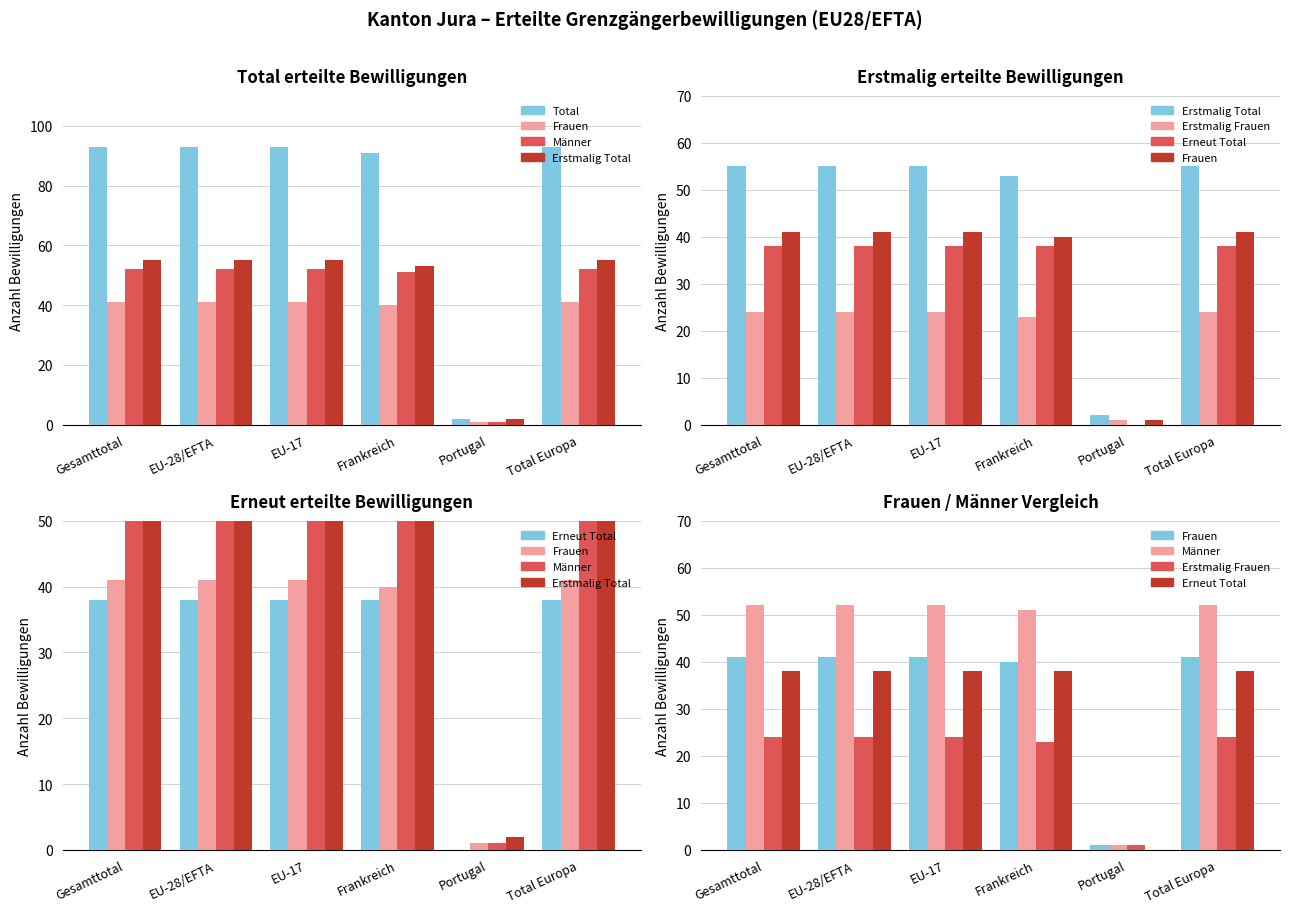

Which category has the highest value in the Männer series?

Gesamttotal